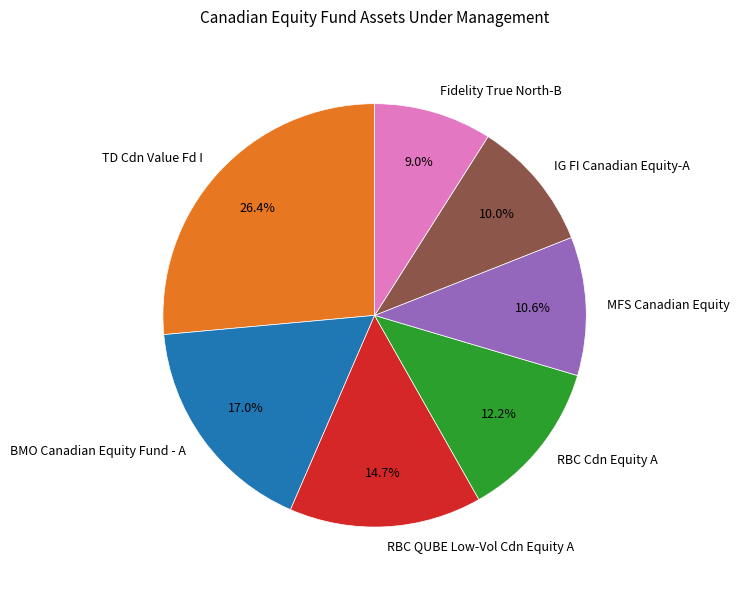

Which category has the biggest portion of the pie?

TD Cdn Value Fd I